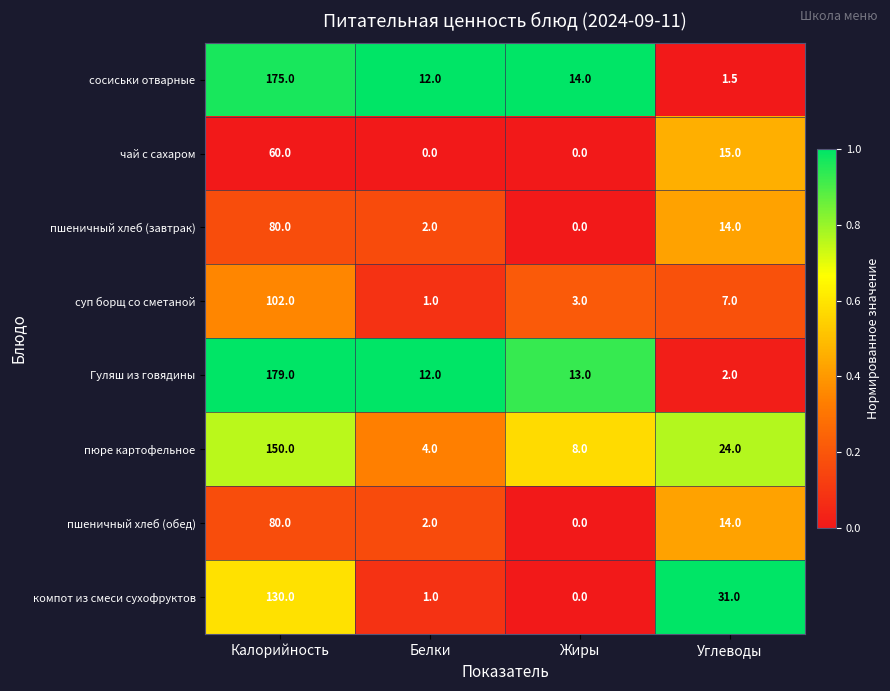

Which category has the lowest value in the сосиськи отварные series?

Углеводы